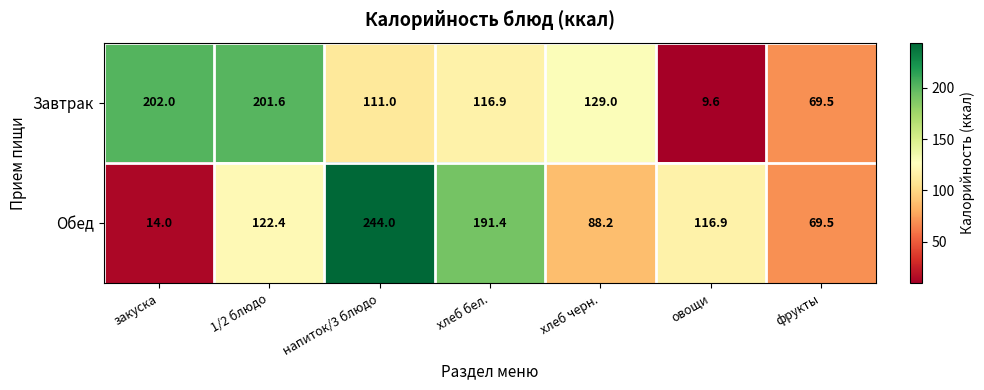

Count the number of categories in the chart.

7